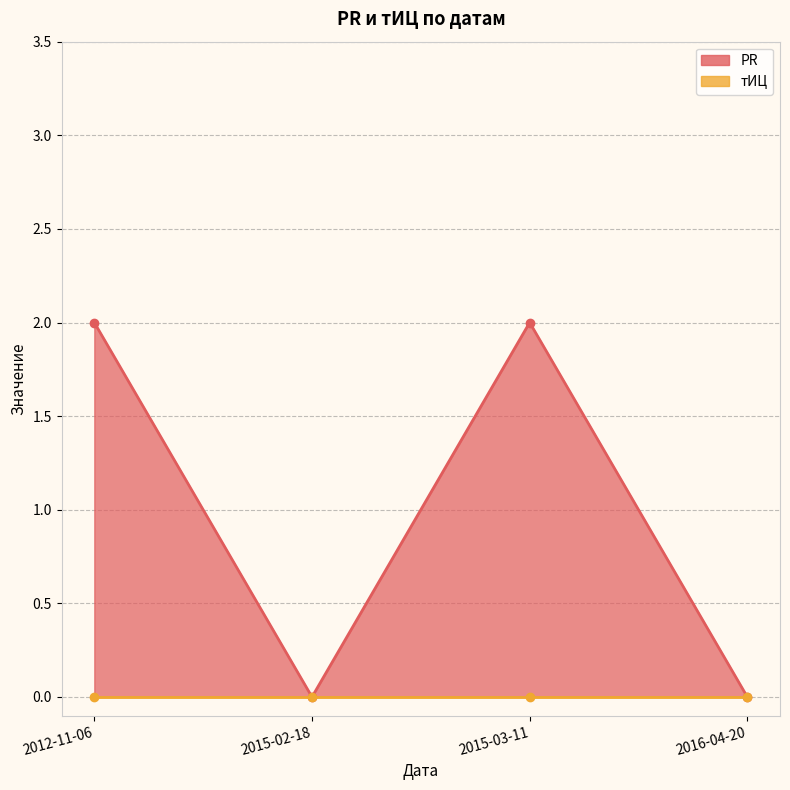

What is the average value?

1